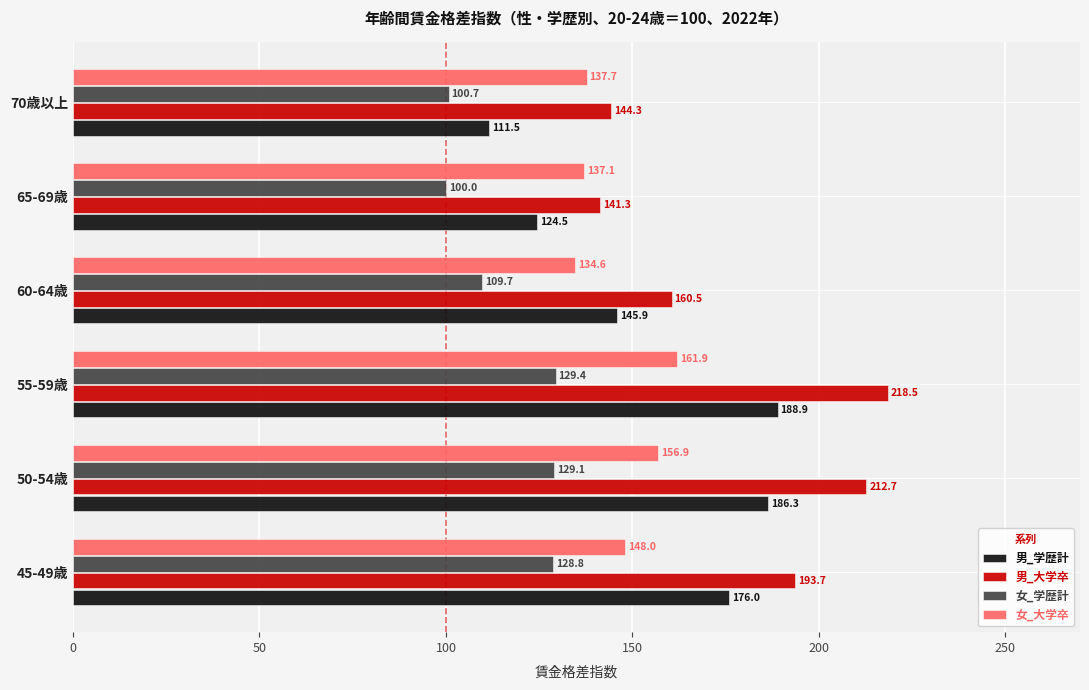

The 女_大学卒 series shows 161.9 at 55-59歳. True or false?

True